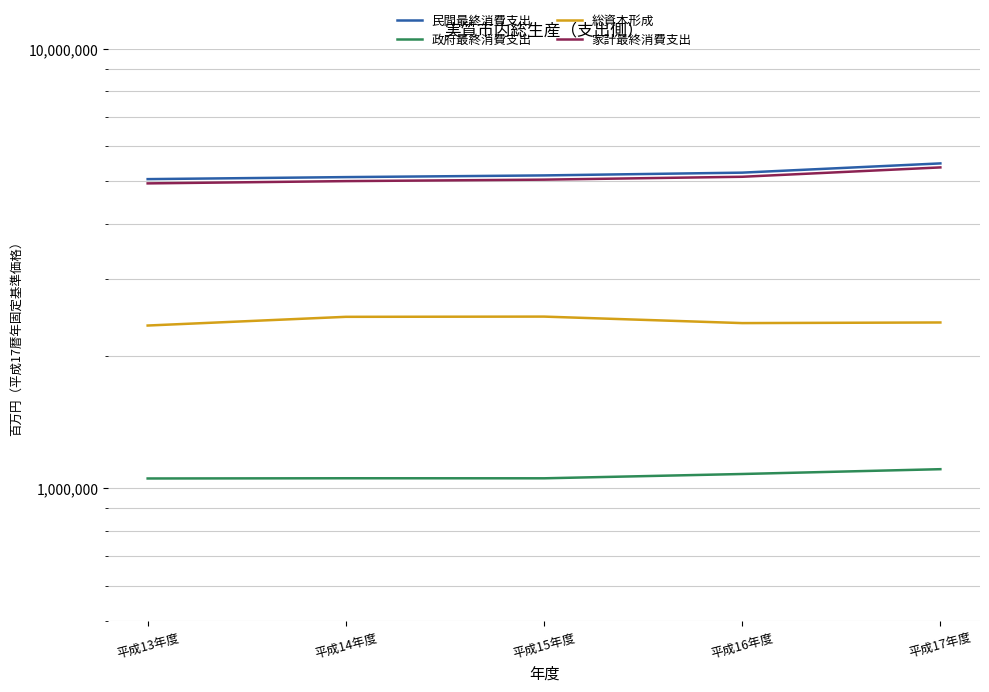

What is the smallest value displayed?

1052919